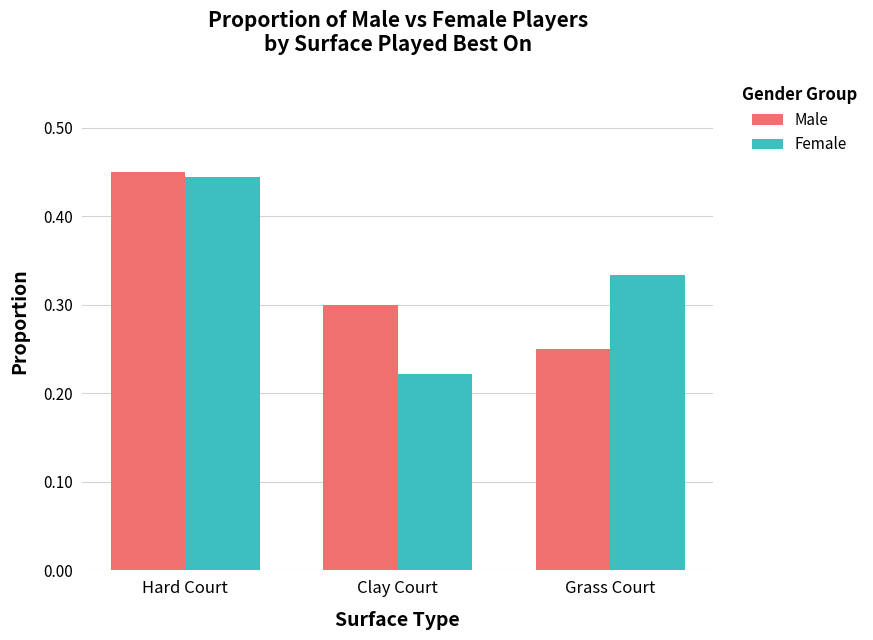

What is the difference between the highest and lowest values at Grass Court?

0.1